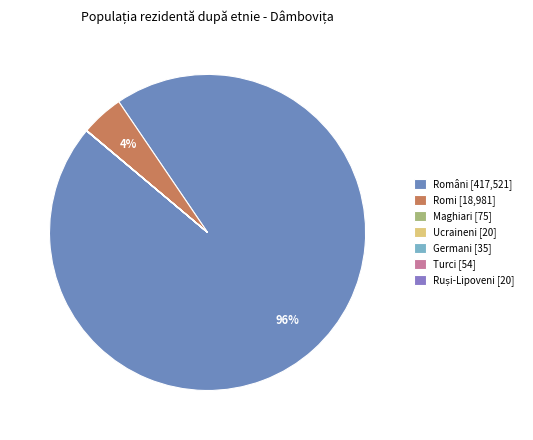

Count the number of slices in the pie.

7